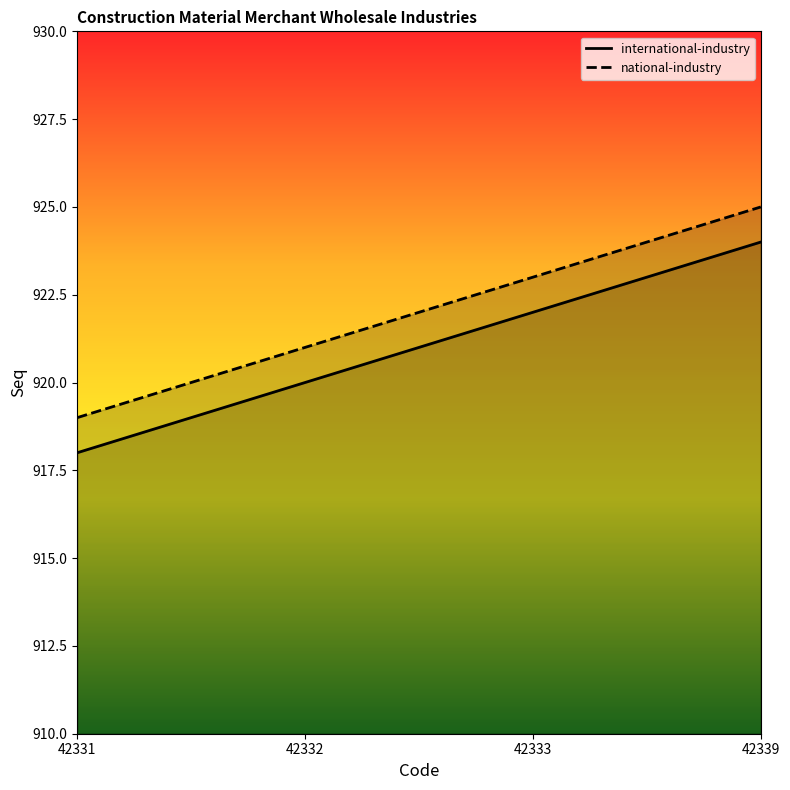

At which category is the sum across all series the highest?

42339